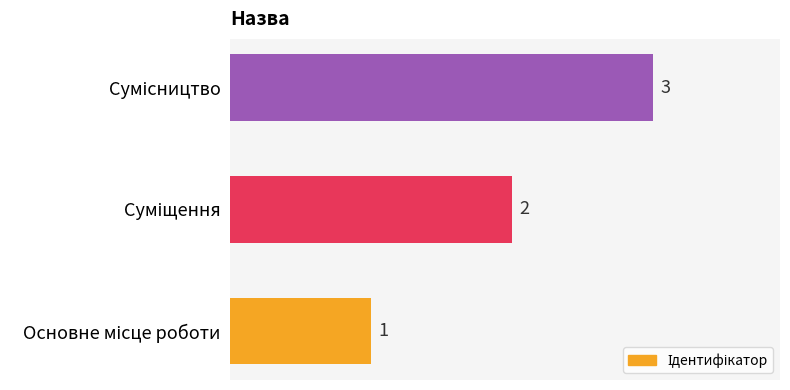

What is the greatest value displayed?

3